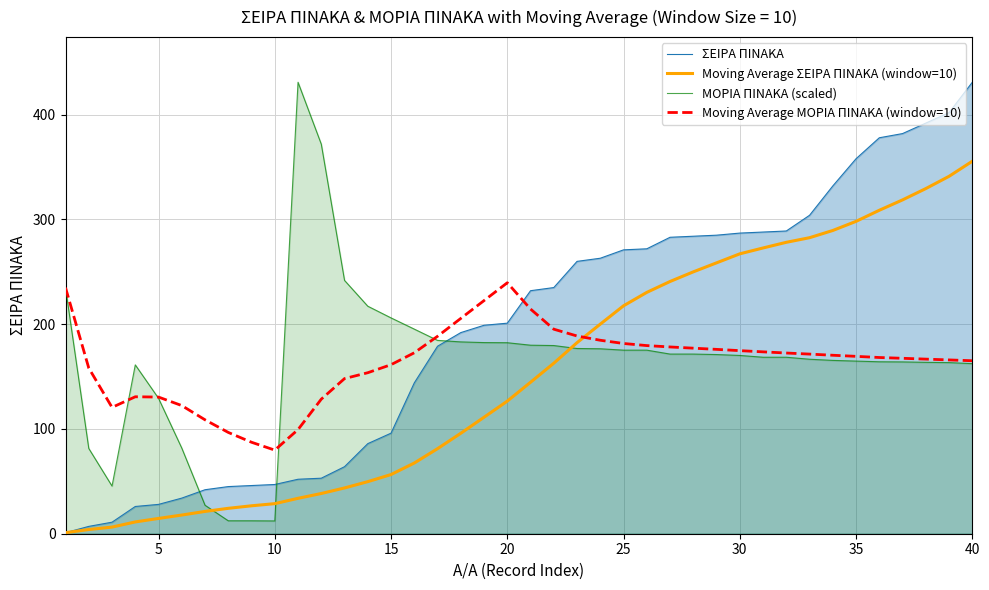

What is the value of the Moving Average ΣΕΙΡΑ ΠΙΝΑΚΑ (window=10) point at the 30th from the left?

267.2